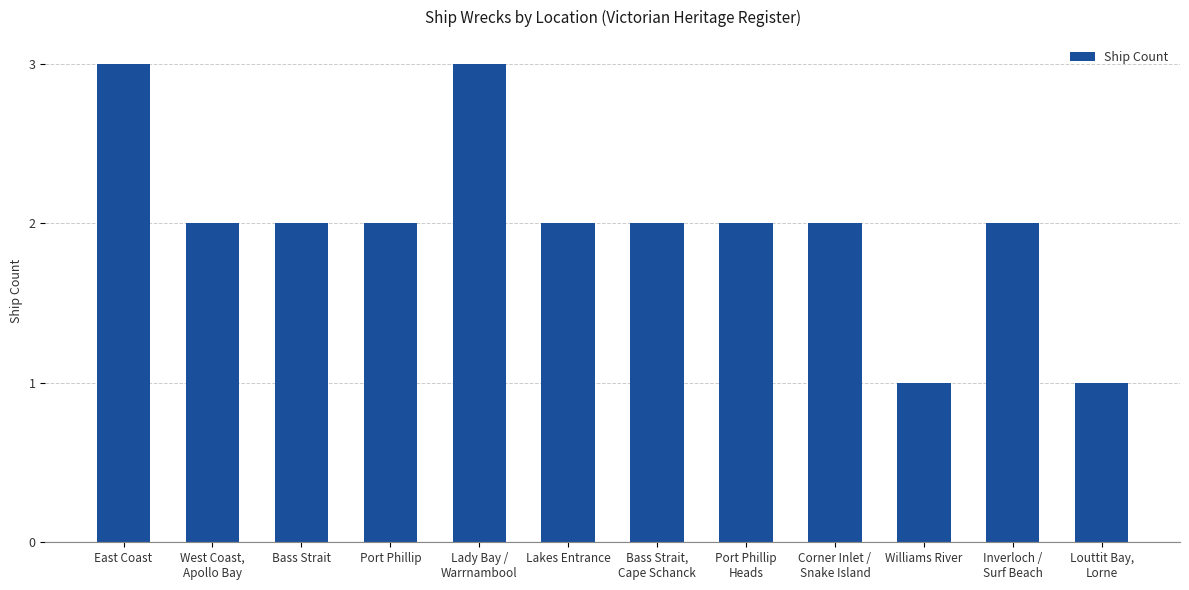

What position from the left is Louttit Bay,
Lorne?

12